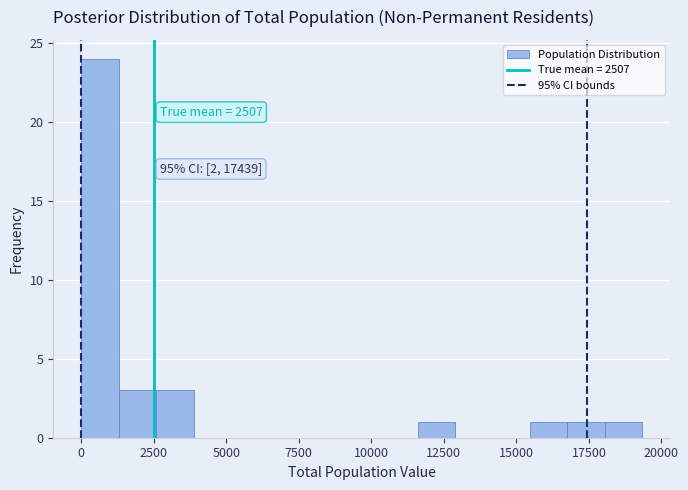

Around what value on the x-axis is the tallest bar? Give the approximate position of its centre, as read against the axis.

500